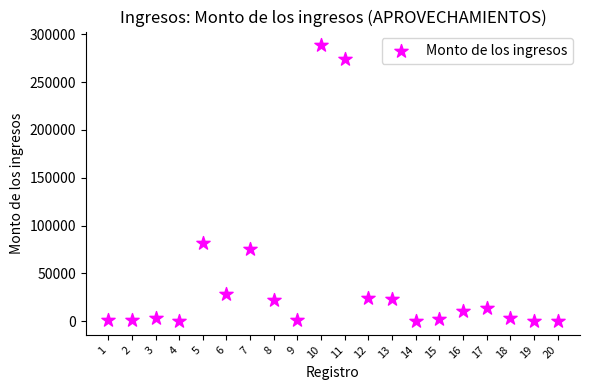

What Y value in the scatter plot is closest to 144286?

81933